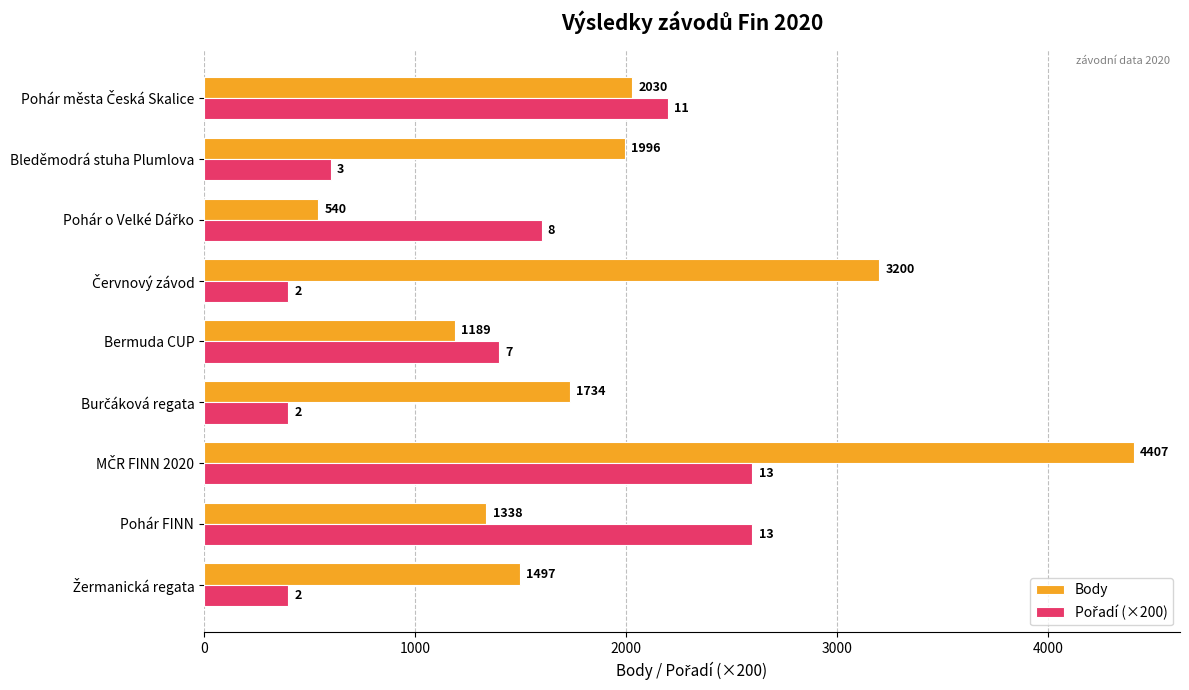

What is the minimum value for Body?

540